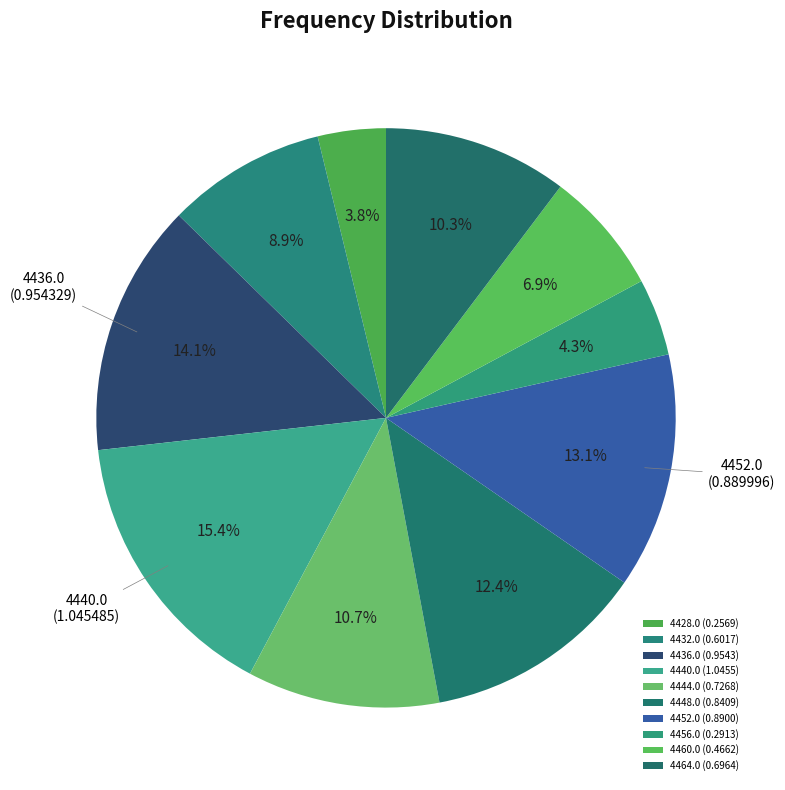

Count the number of slices in the pie.

10